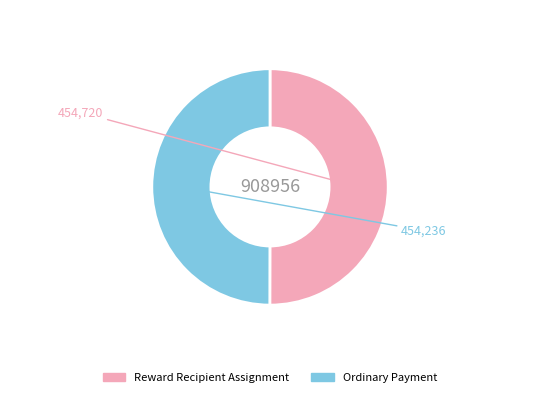

What is the ratio of the value at Reward Recipient Assignment to the value at Ordinary Payment?

1.0